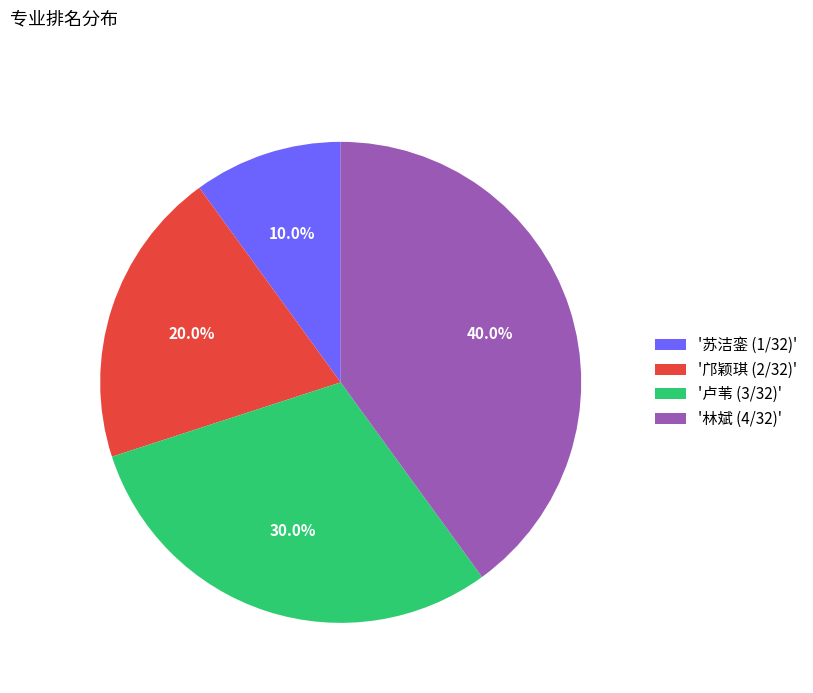

Rank the categories by value from lowest to highest.

'苏洁銮 (1/32)', '邝颖琪 (2/32)', '卢苇 (3/32)', '林斌 (4/32)'